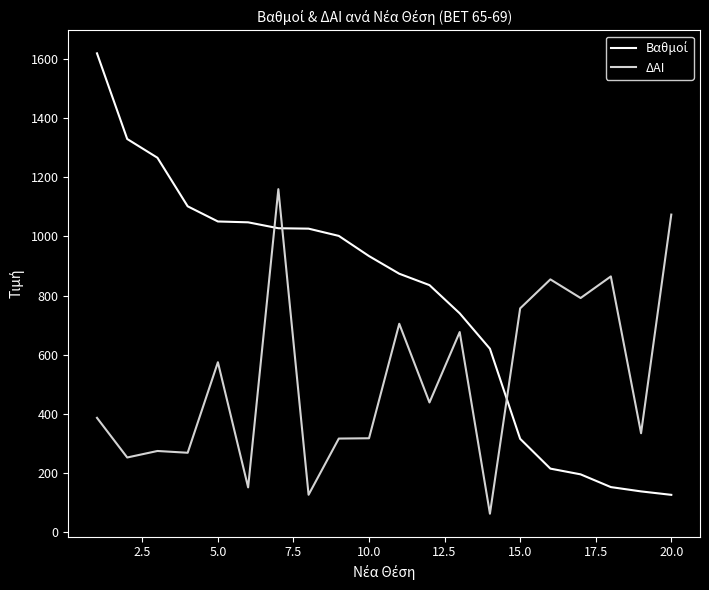

What is the difference between the maximum and minimum values in the ΔΑΙ series?

1097.0